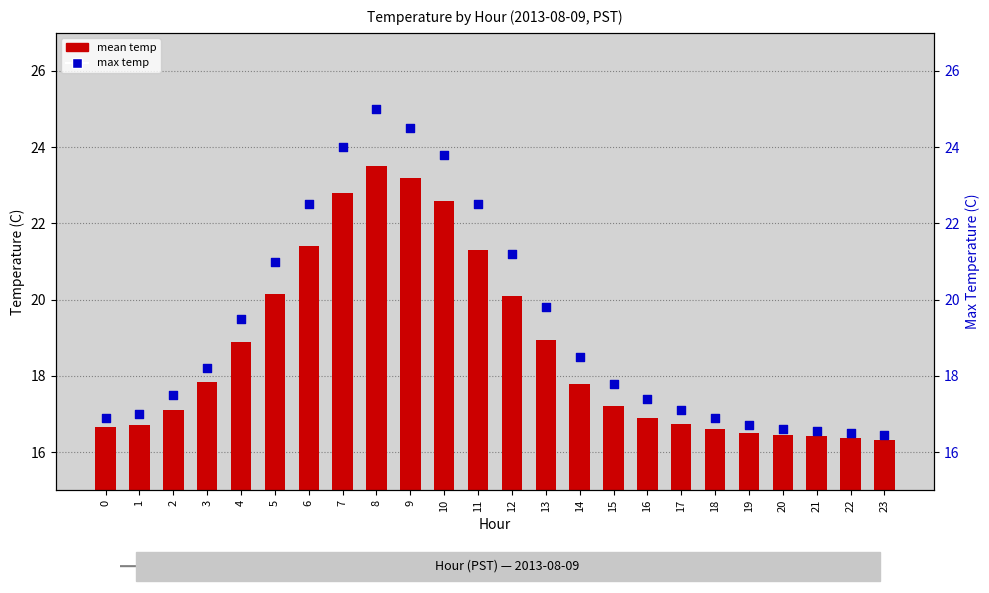

What is the total value across all series at 13?

38.8